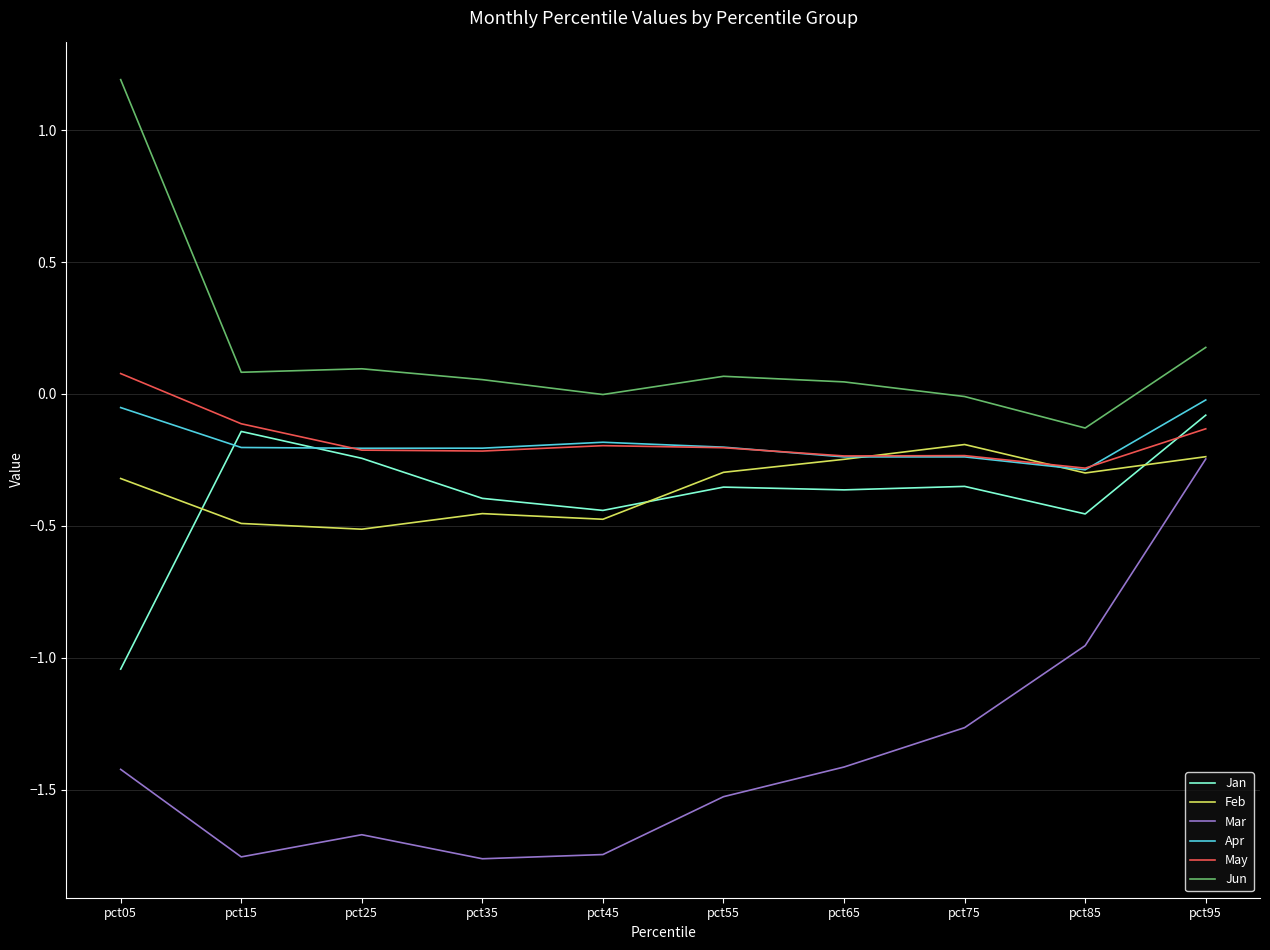

True or false: Mar and Jan intersect in this chart.

False